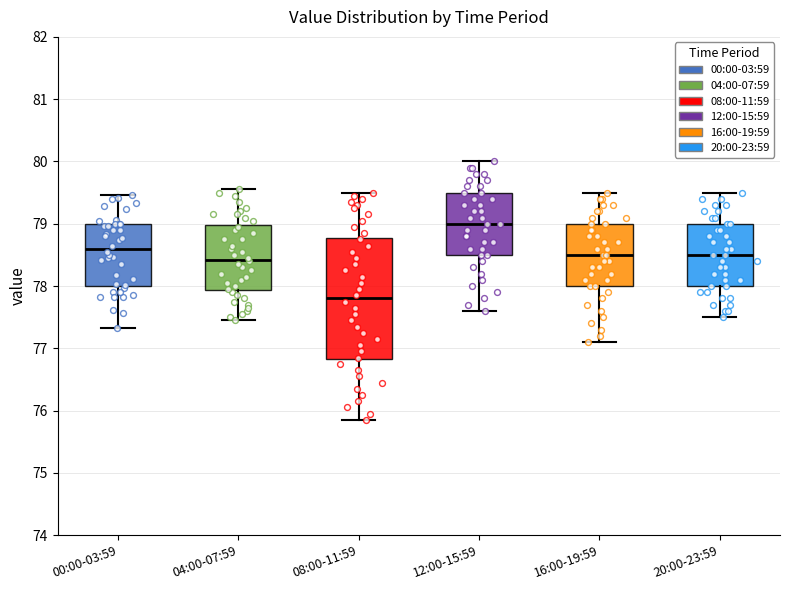

Which box has the highest median line?

12:00-15:59